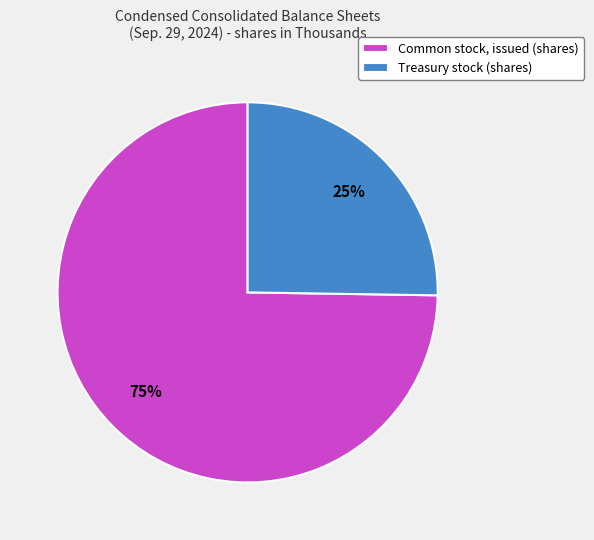

To the nearest percent, what is the difference between the largest and smallest slice percentages?

50%